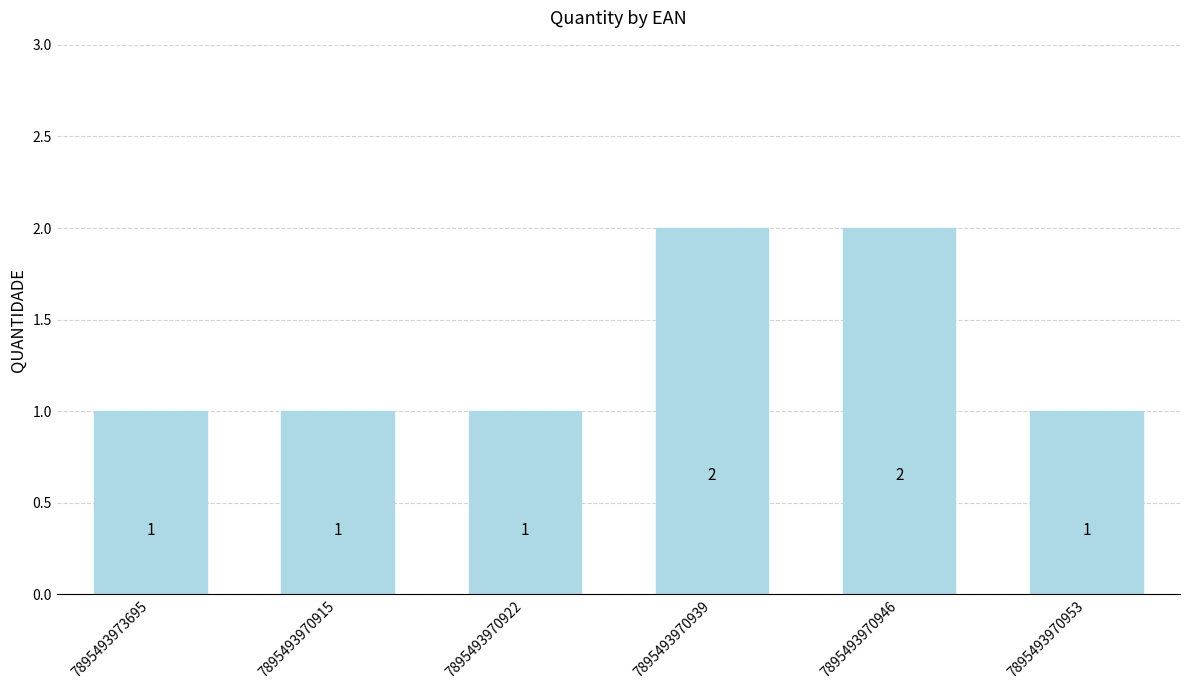

What is the approximate value at 7895493970939?

2